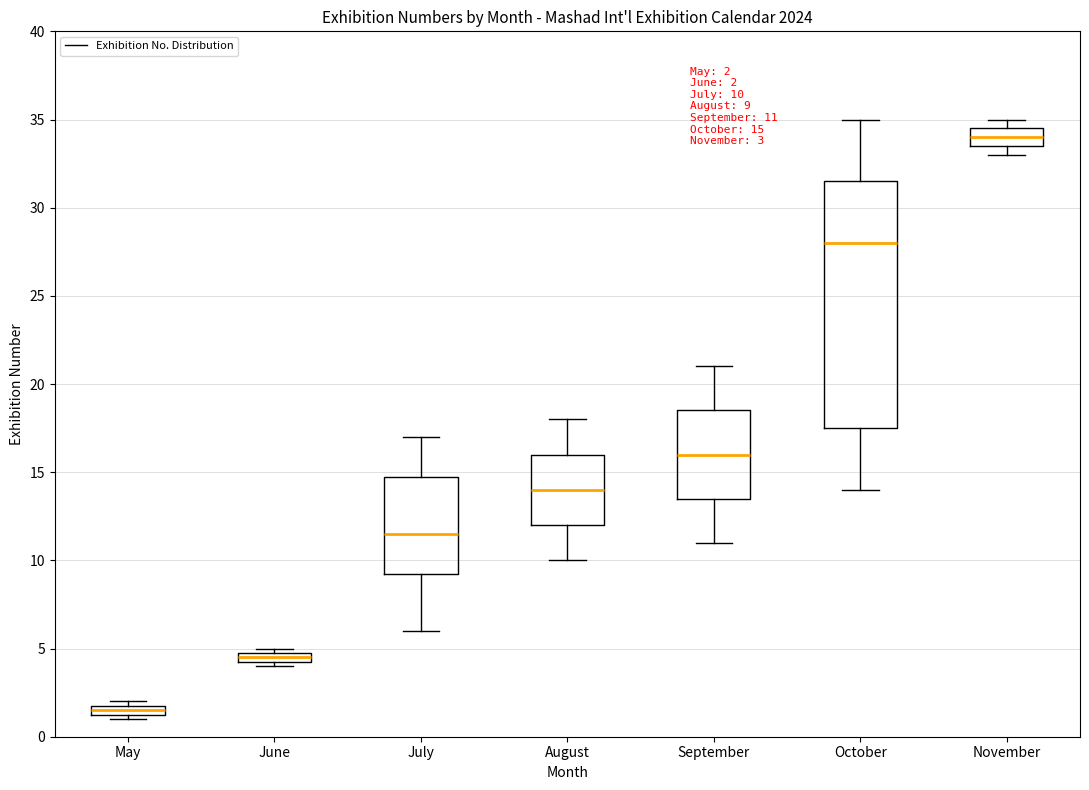

Which box is the tallest, from its lower edge to its upper edge?

October